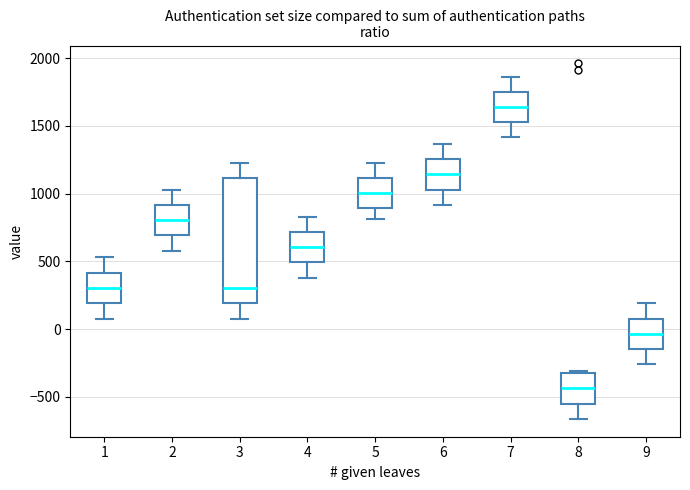

Reading left to right, read every box against the y-axis: the position of its median line, the range the box covers, and the ends of its whiskers. The values are not printed on the chart, so give them approximately, as read against the axis.

1: median 300, box 200 to 400, whiskers 100 to 550
2: median 800, box 700 to 900, whiskers 600 to 1050
3: median 300, box 200 to 1100, whiskers 100 to 1250
4: median 600, box 500 to 700, whiskers 400 to 850
5: median 1000, box 900 to 1100, whiskers 800 to 1250
6: median 1150, box 1050 to 1250, whiskers 900 to 1350
7: median 1650, box 1550 to 1750, whiskers 1400 to 1850
8: median -450, box -550 to -300, whiskers -650 to -300
9: median -50, box -150 to 100, whiskers -250 to 200